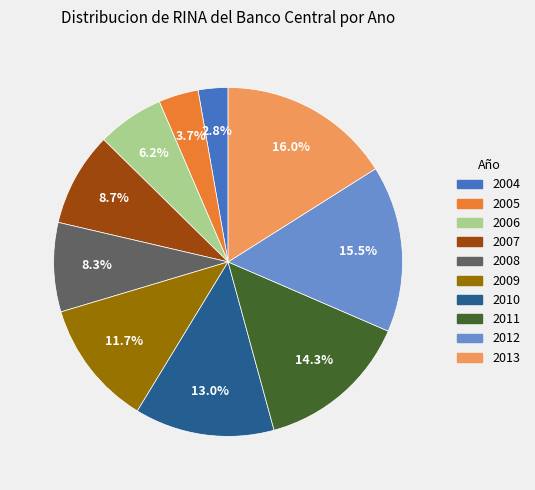

Does 2011 account for over 50% of the chart?

No